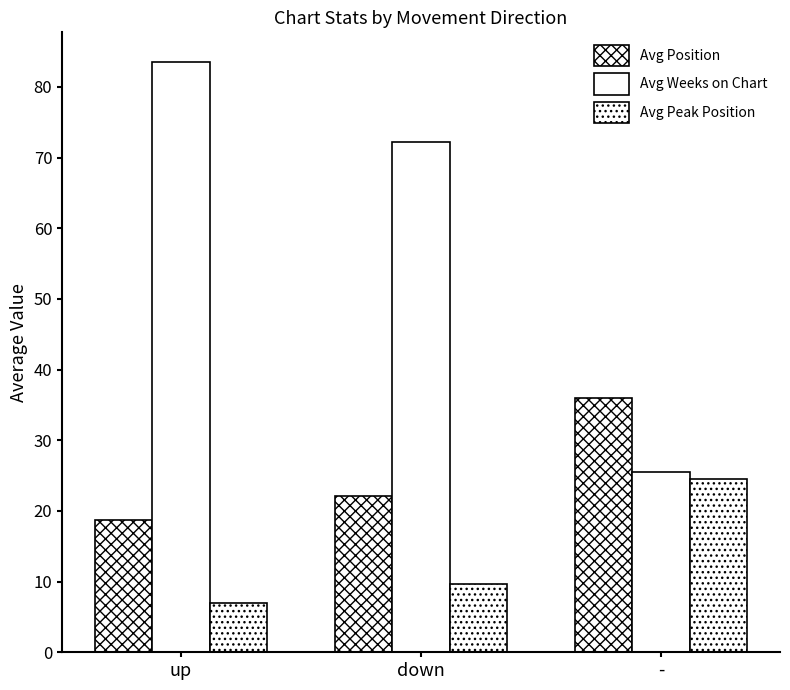

What is the label of the 3rd bar from the right?

up